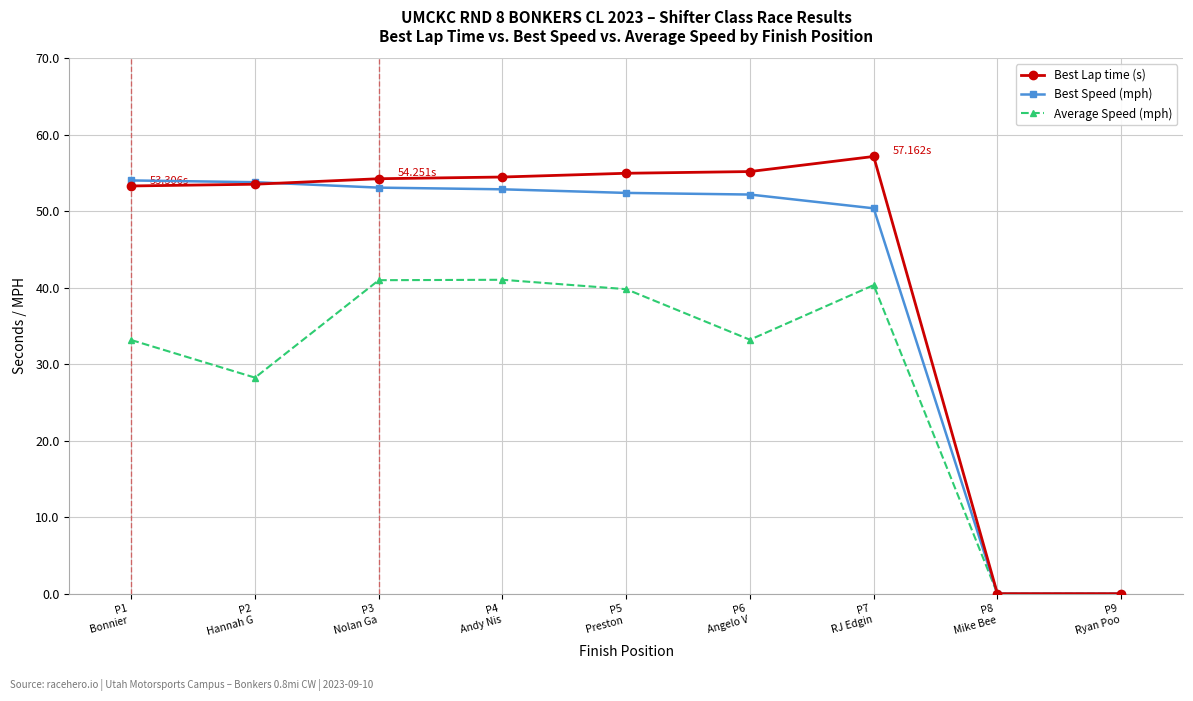

Is it true that Best Lap time (s) equals -18.9 at P8
Mike Bee?

False